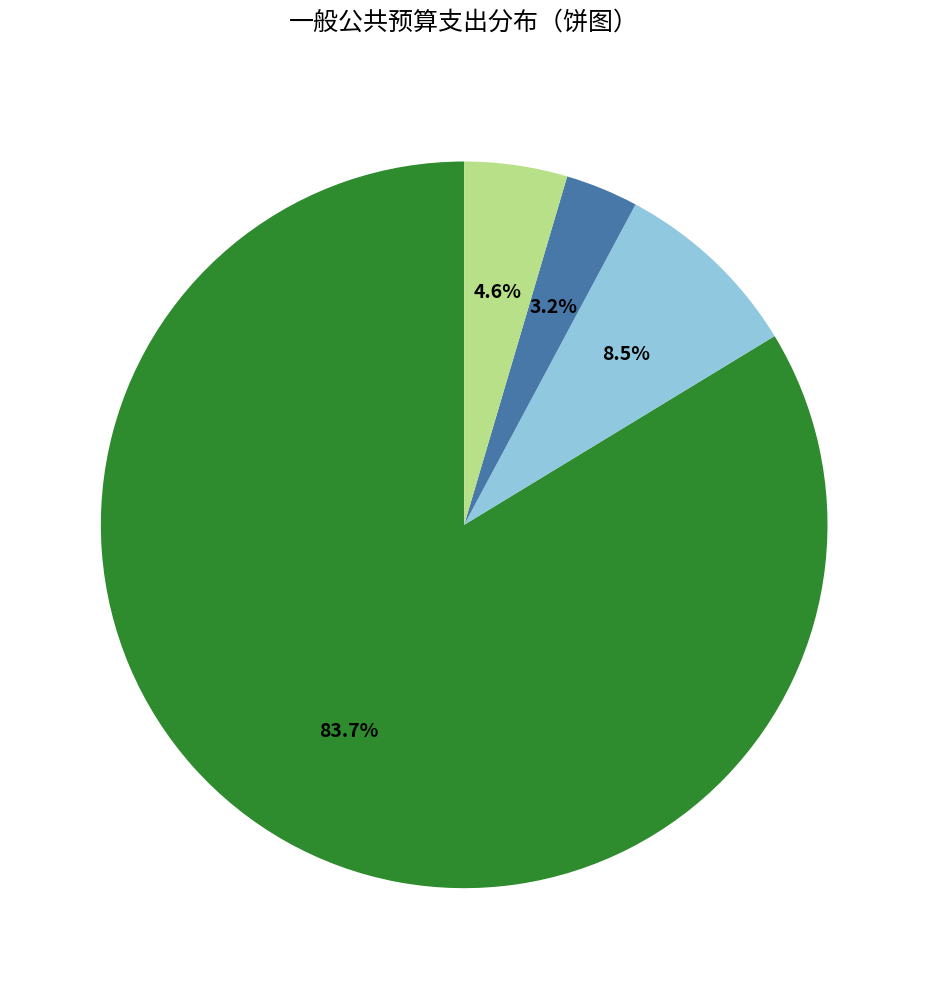

Is there a majority slice in this chart?

Yes